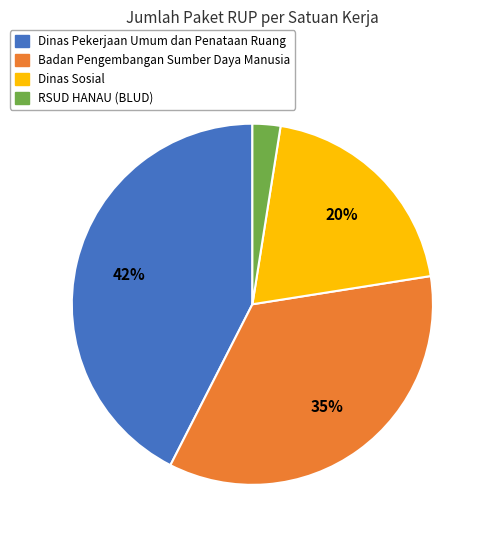

Combined, do RSUD HANAU (BLUD) and Dinas Sosial account for over 50%?

No